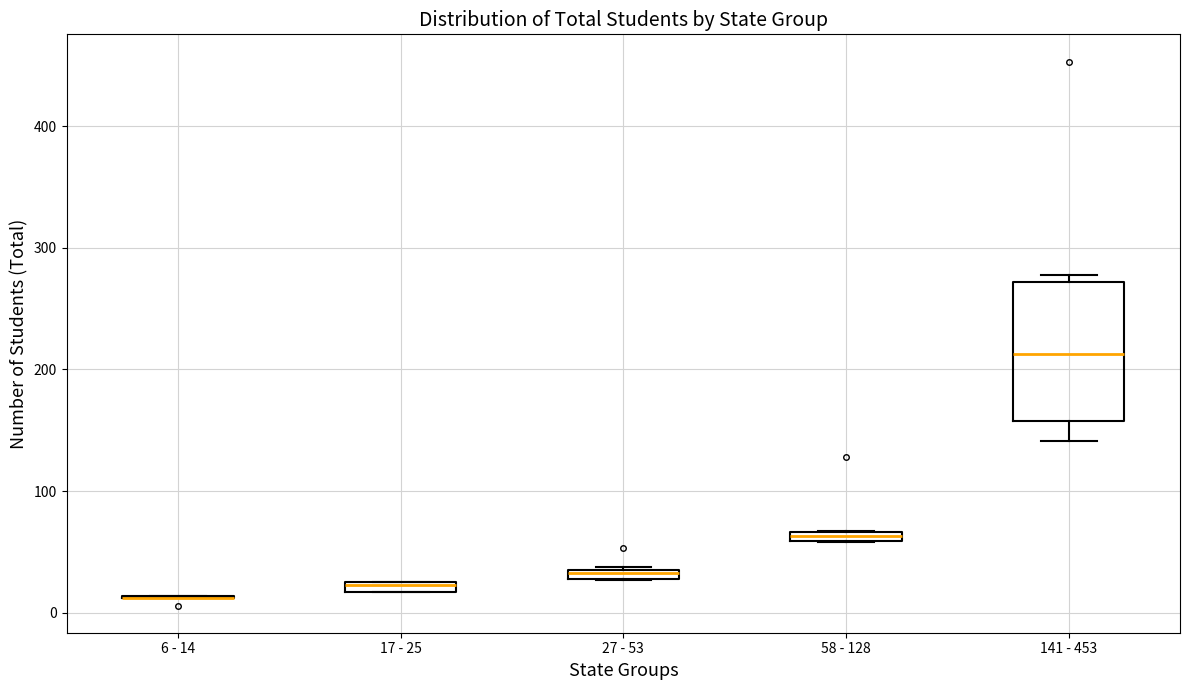

Where is the upper edge of the box for 27 - 53 on the y-axis? The values are not printed on the chart, so give them approximately, as read against the axis.

40